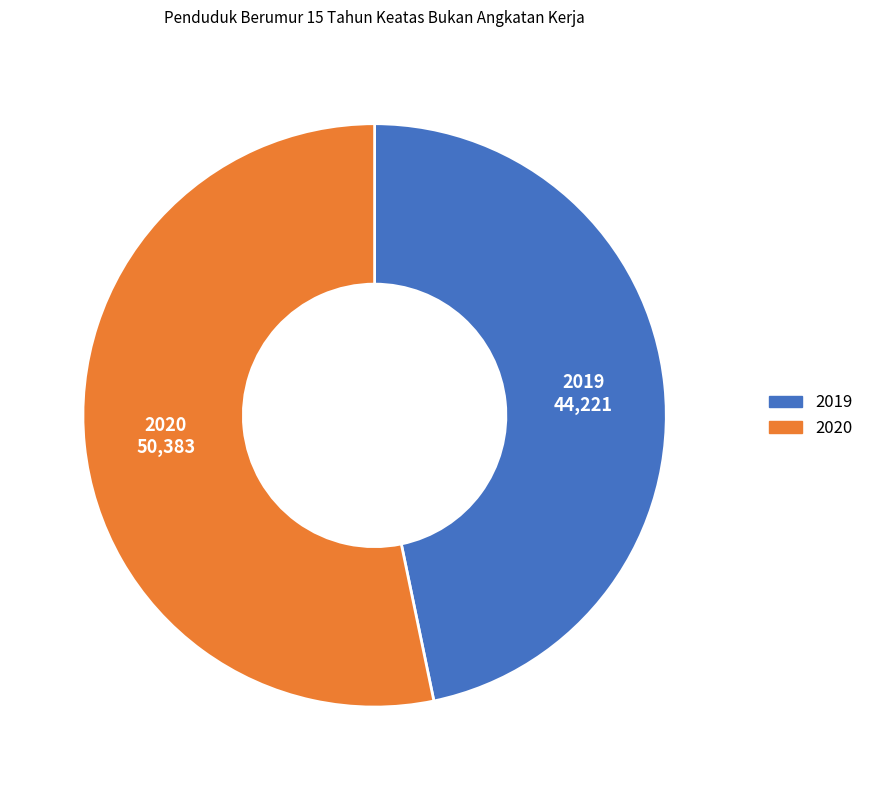

Do 2020 and 2019 together represent more than half of the pie?

Yes